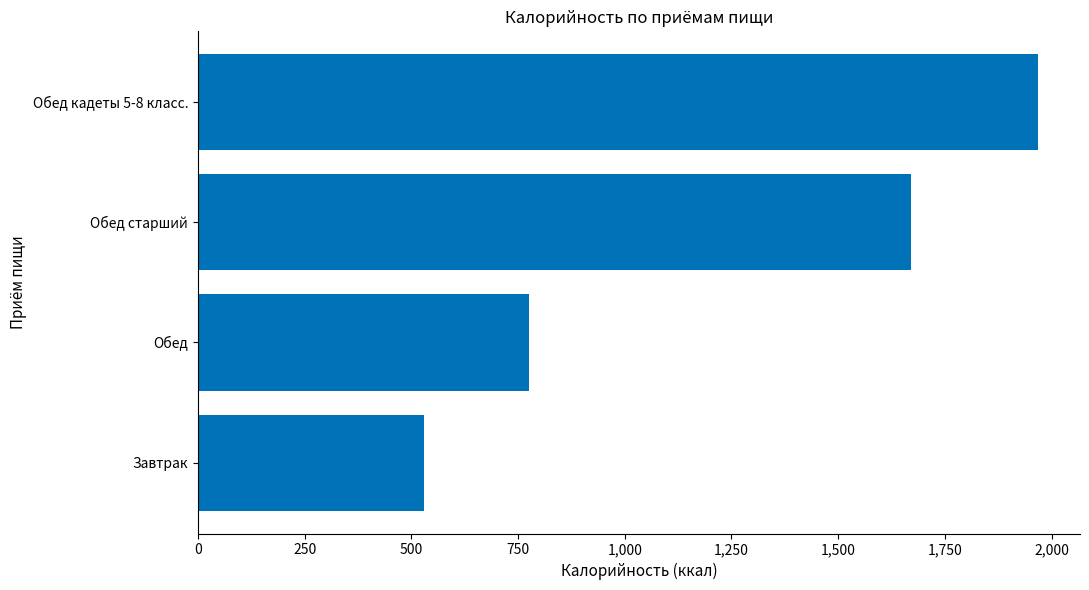

The value at Обед is 273. True or false?

False